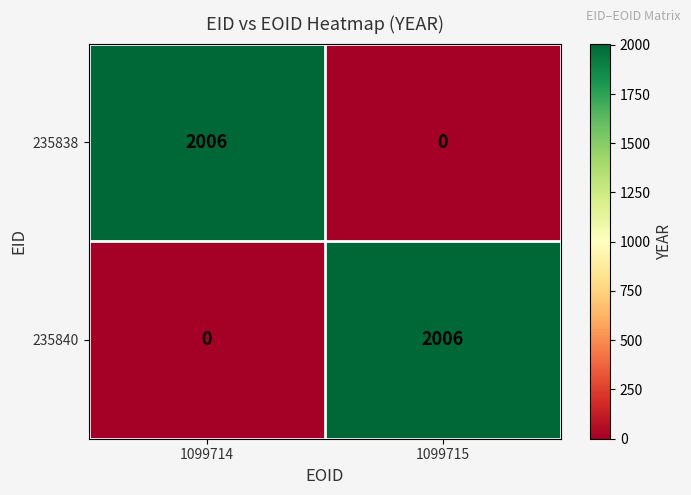

At which label is 235840 closest to 1003?

1099714